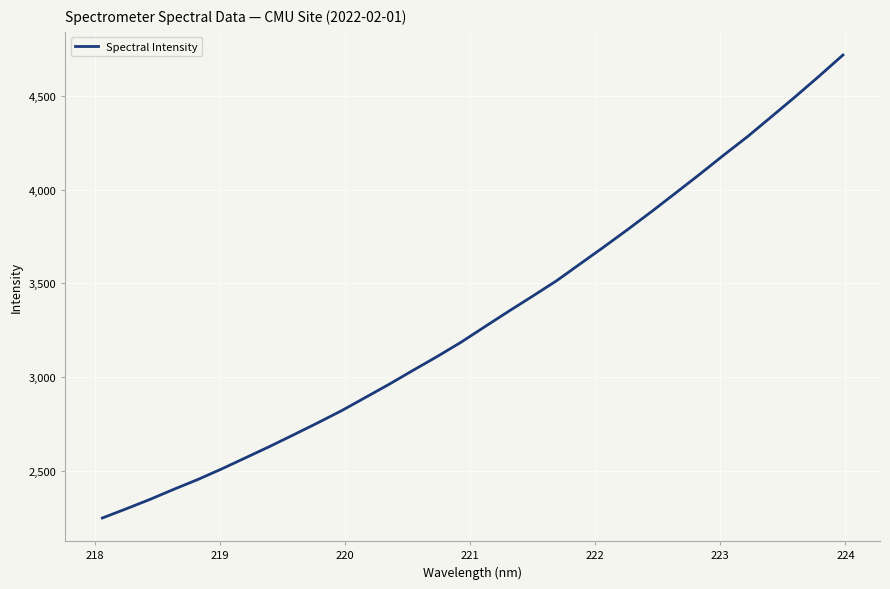

What is the difference between the maximum and minimum values?

2470.3